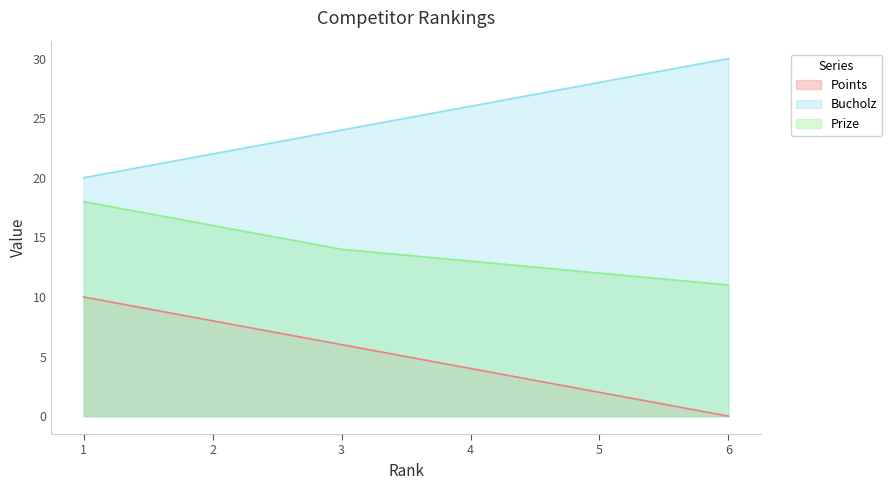

Reading left to right, extract all data points from this chart.

Points: 1=10	2=8	3=6	4=4	5=2	6=0
Bucholz: 1=20	2=22	3=24	4=26	5=28	6=30
Prize: 1=18	2=16	3=14	4=13	5=12	6=11